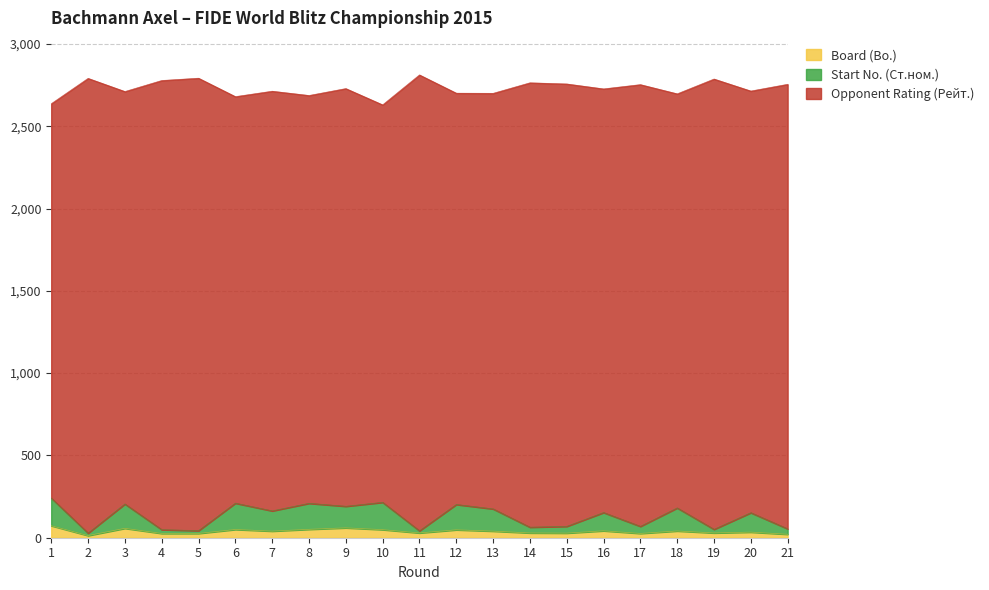

Between 7 and 18, which is larger?

18